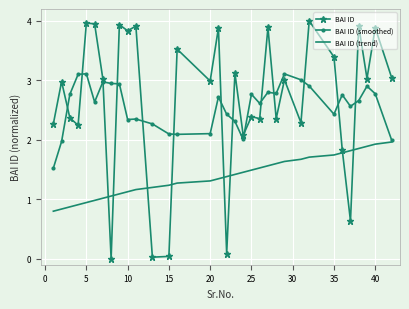

Which series has the widest spread of values?

BAI ID